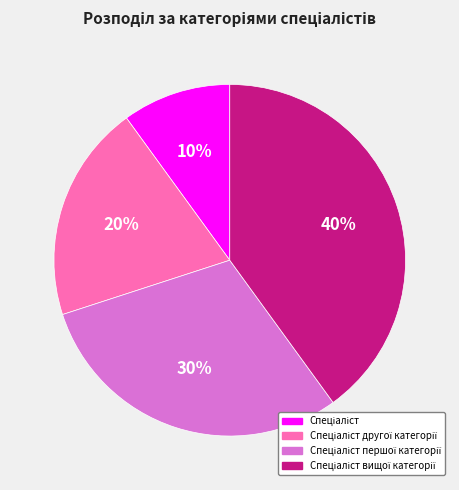

Does any single category account for the majority?

No